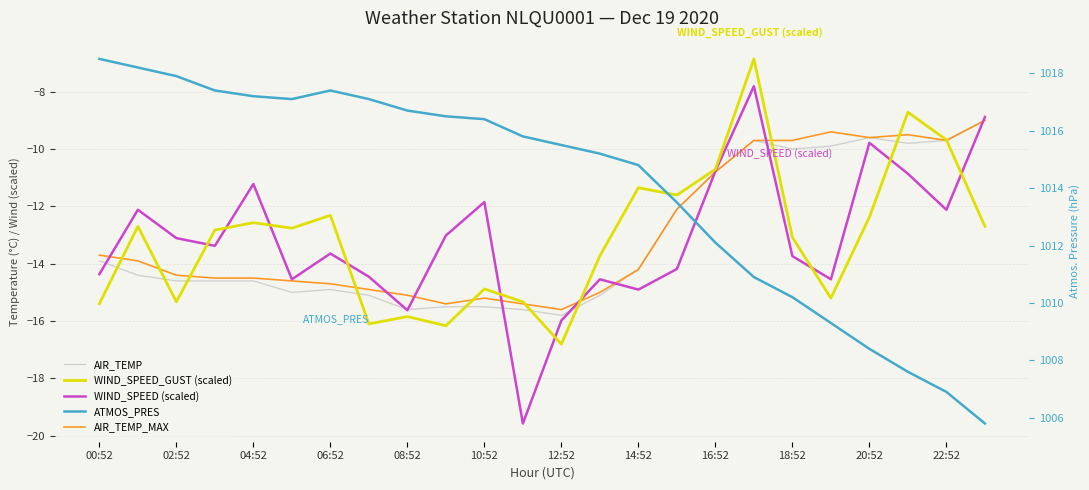

True or false: AIR_TEMP_MAX has a value of -9.7 at 18:52.

True